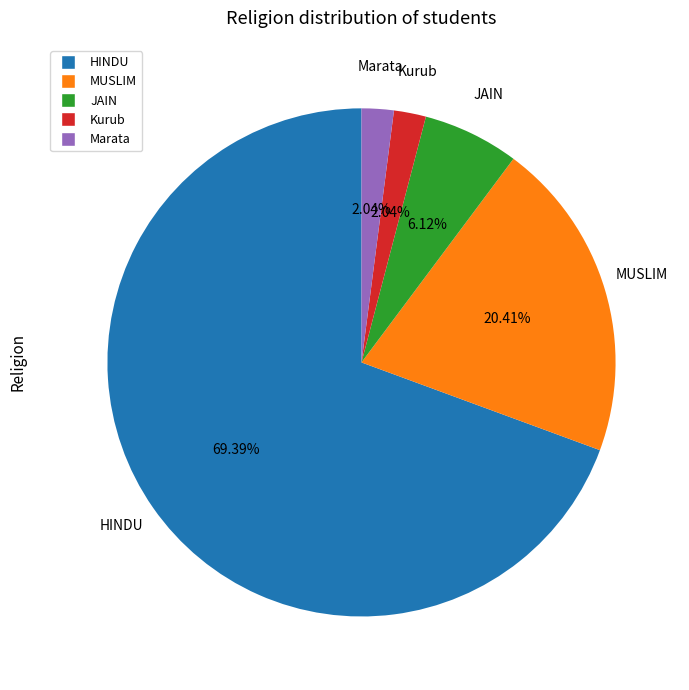

To the nearest percent, what is the difference between the largest and smallest slice percentages?

67%